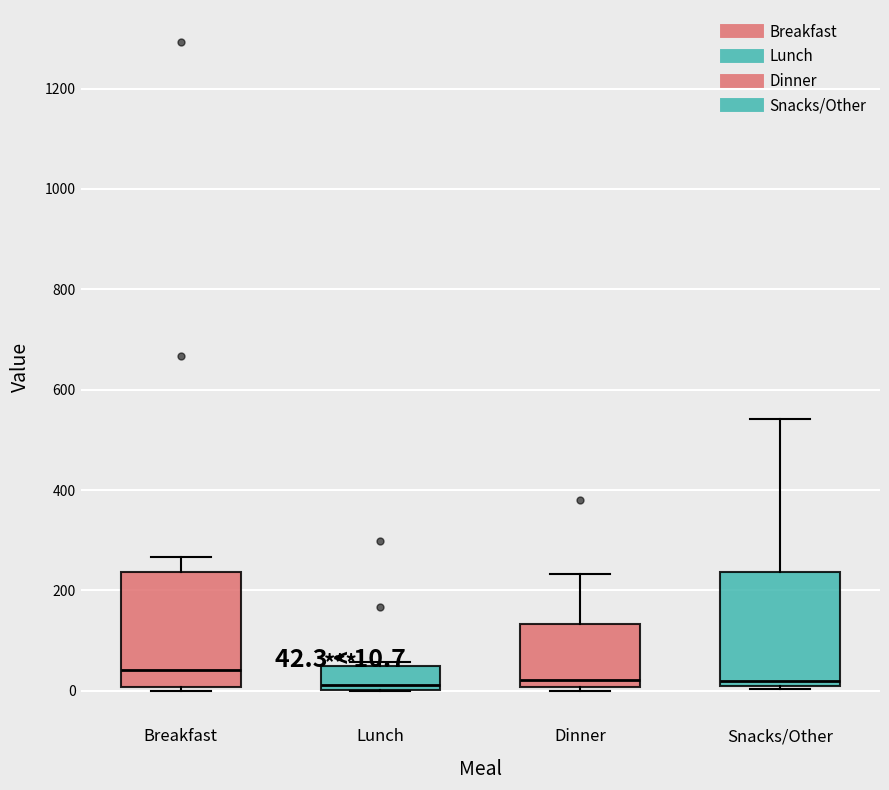

Which box has the highest median line?

Breakfast